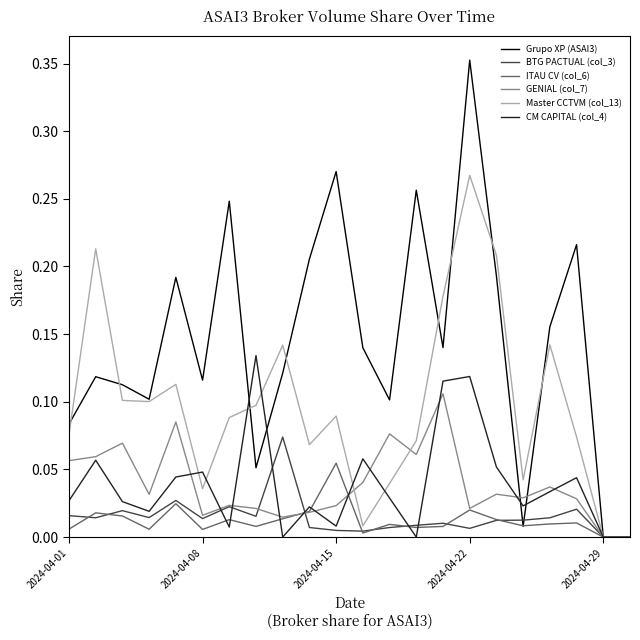

Which series has the largest total across all categories?

Grupo XP (ASAI3)